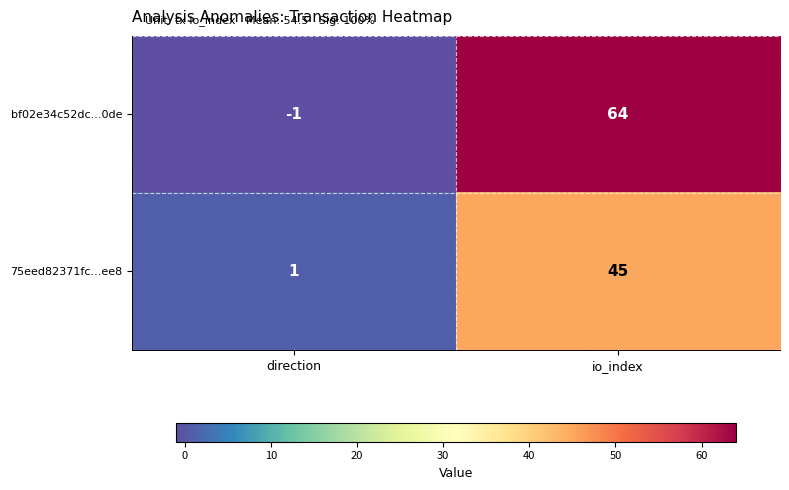

What is the sum of all 75eed82371fc...ee8 values?

46